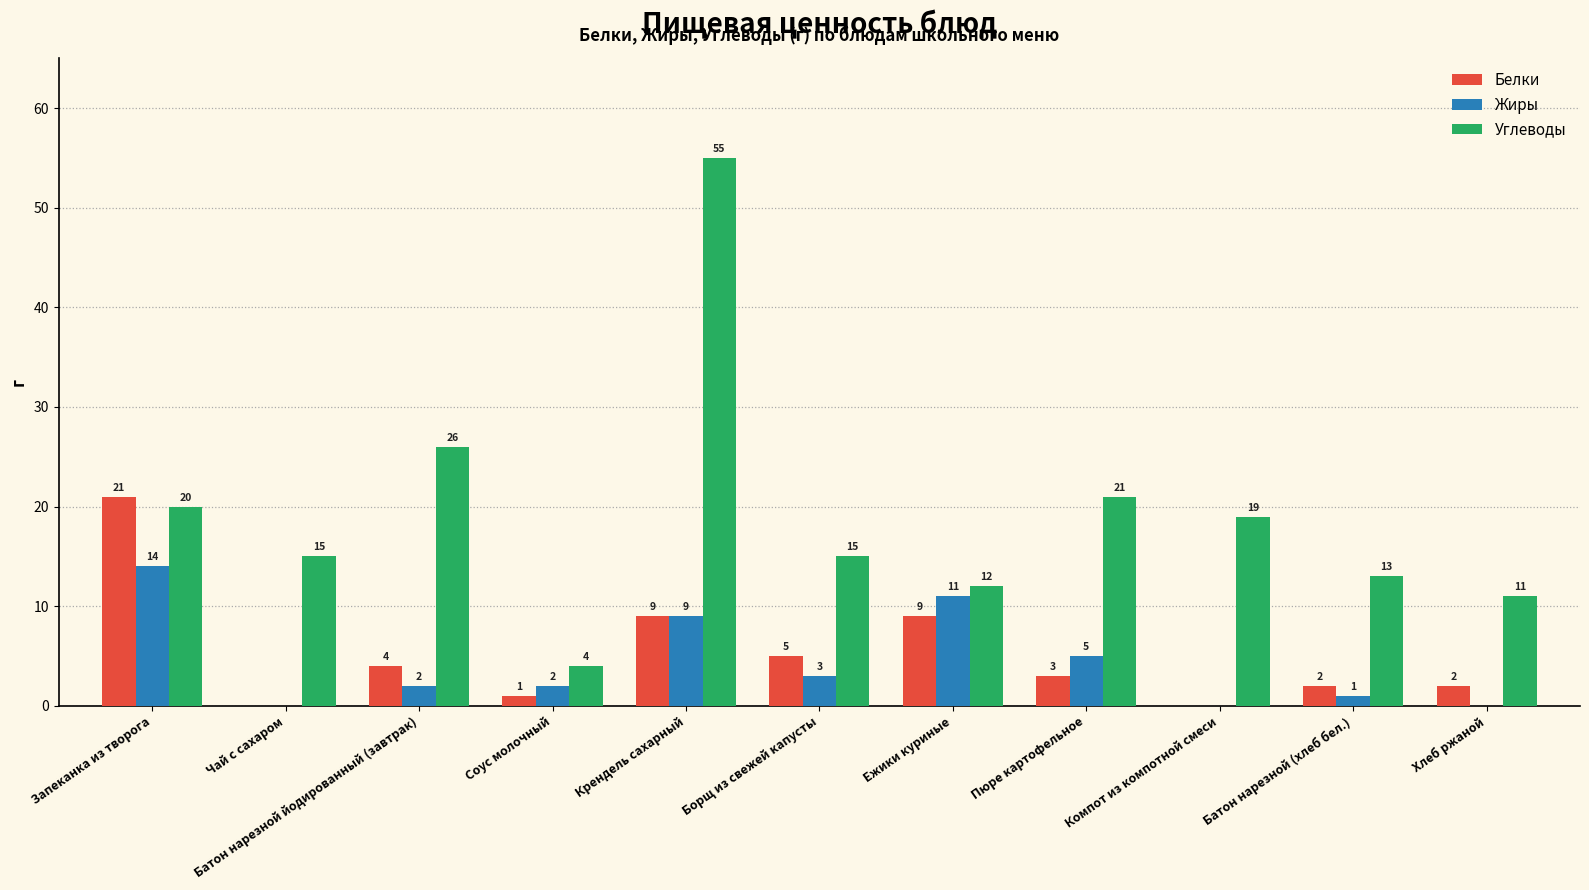

The Жиры series shows 5 at Пюре картофельное. True or false?

True